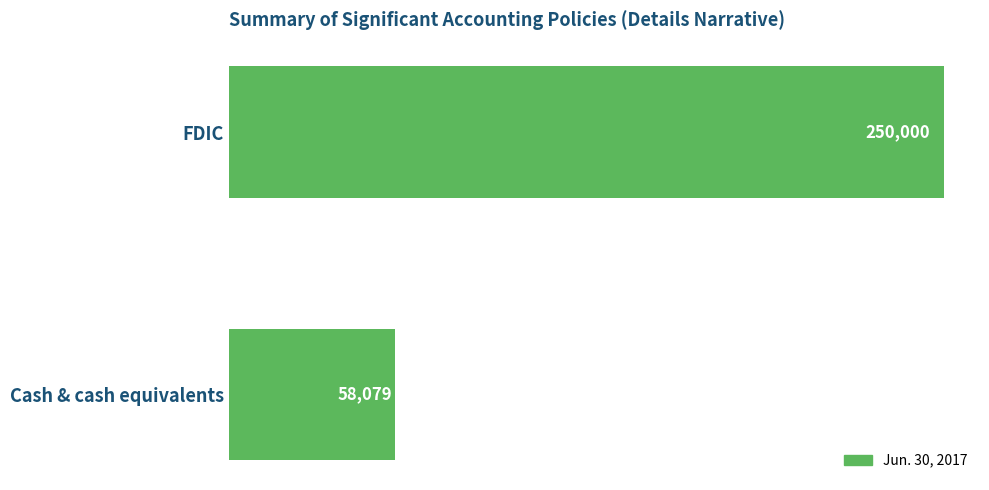

Count the values in the range 58079 to 250000.

2